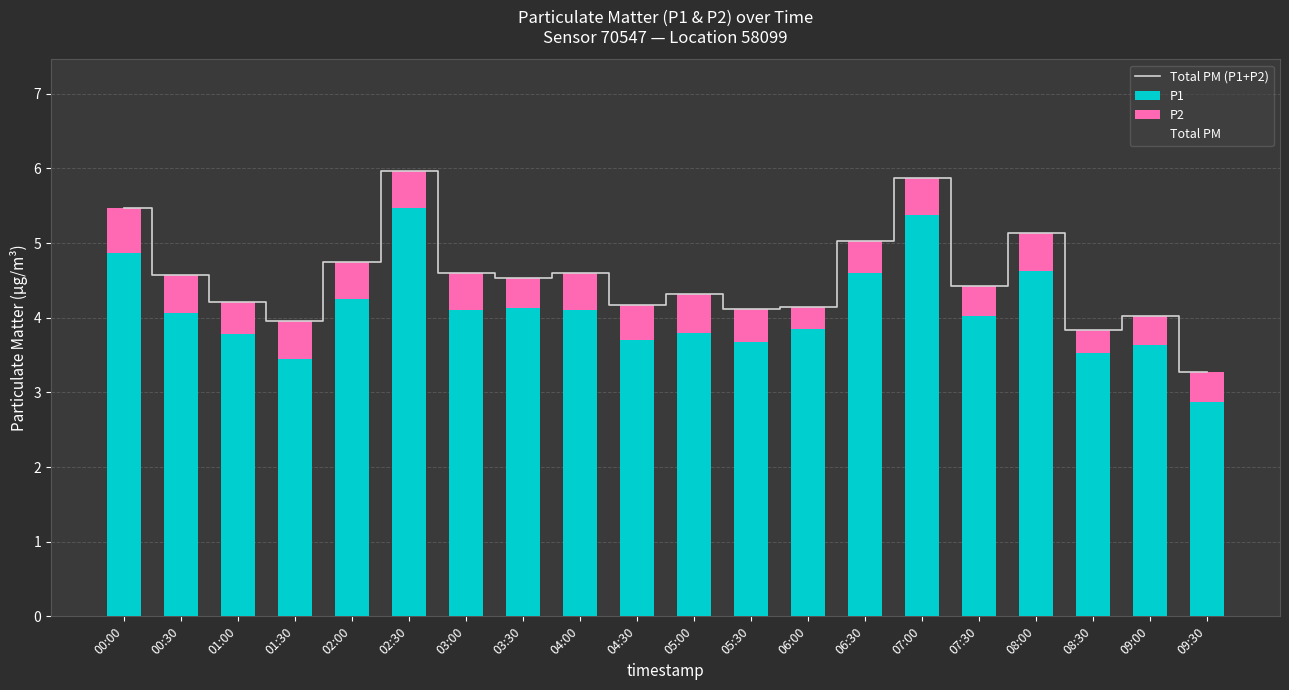

Is the value of P1 at 01:00 greater than the value of Total PM at 01:30?

Yes